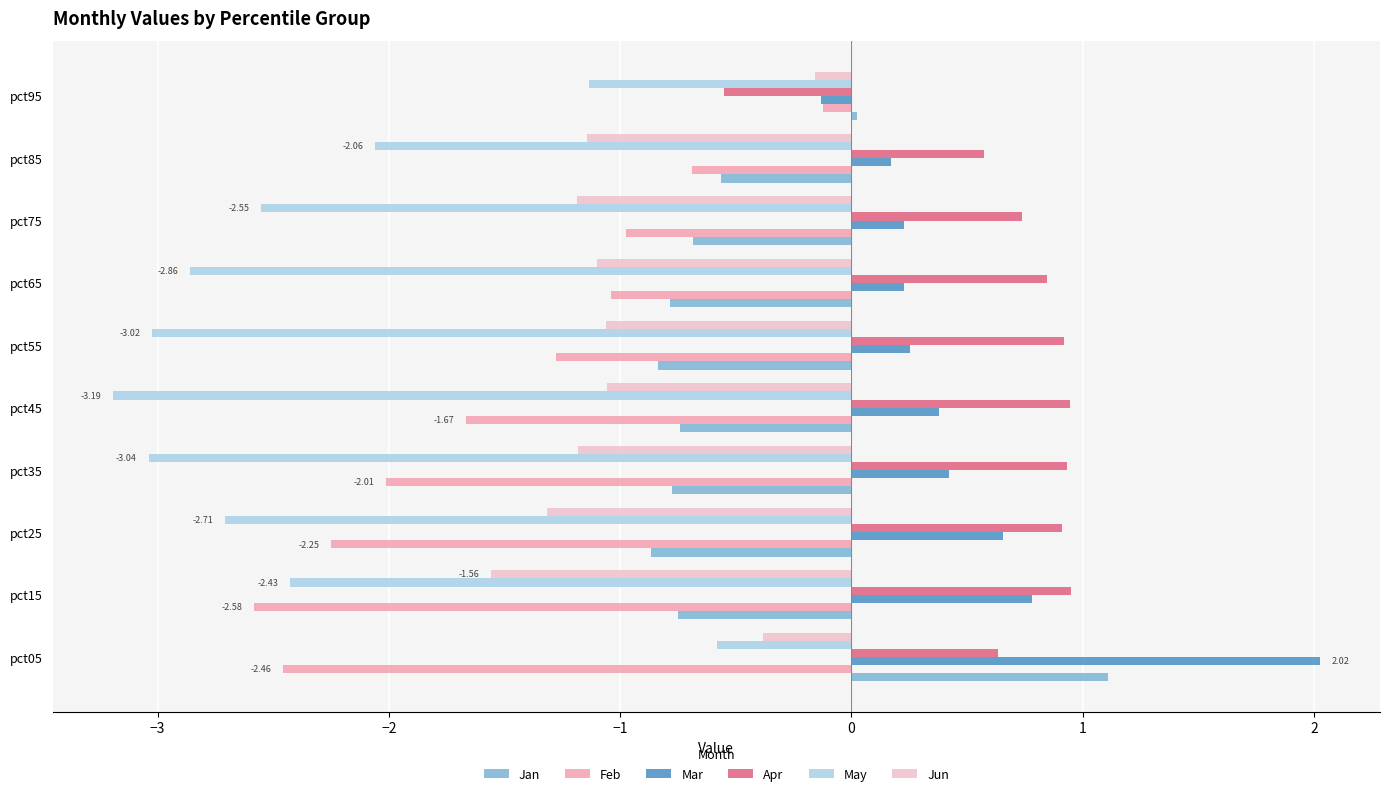

What are all the series names shown in the legend?

Jan, Feb, Mar, Apr, May, Jun